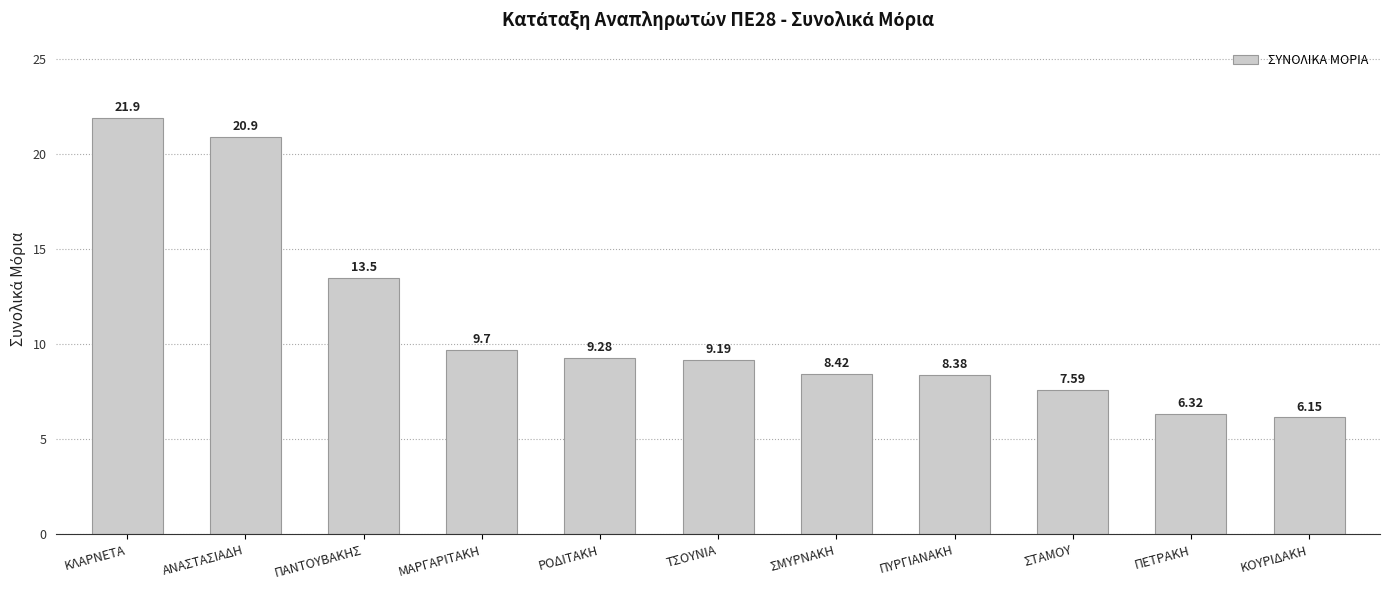

Rank the categories by value from highest to lowest.

ΚΛΑΡΝΕΤΑ, ΑΝΑΣΤΑΣΙΑΔΗ, ΠΑΝΤΟΥΒΑΚΗΣ, ΜΑΡΓΑΡΙΤΑΚΗ, ΡΟΔΙΤΑΚΗ, ΤΣΟΥΝΙΑ, ΣΜΥΡΝΑΚΗ, ΠΥΡΓΙΑΝΑΚΗ, ΣΤΑΜΟΥ, ΠΕΤΡΑΚΗ, ΚΟΥΡΙΔΑΚΗ